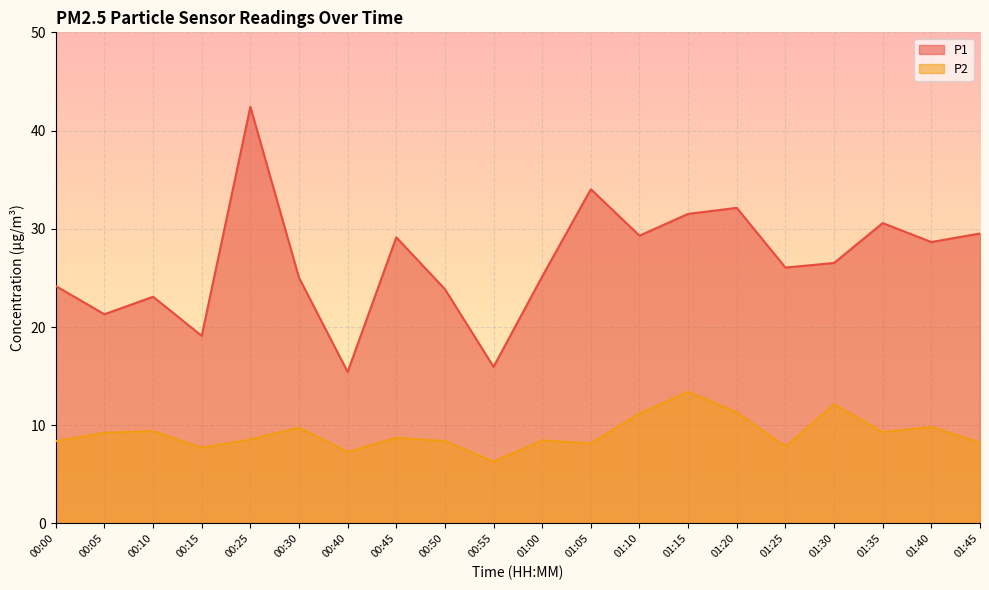

How many data points does each series have?

20